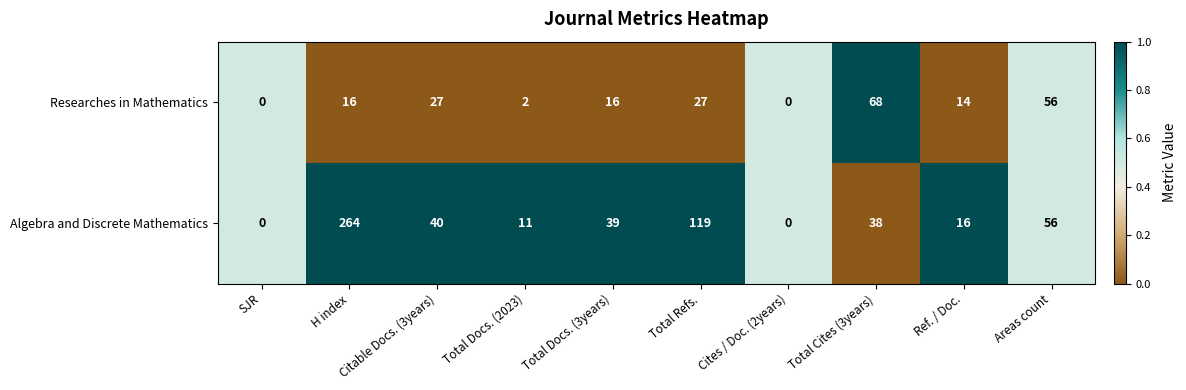

Which series has the largest total across all categories?

Algebra and Discrete Mathematics